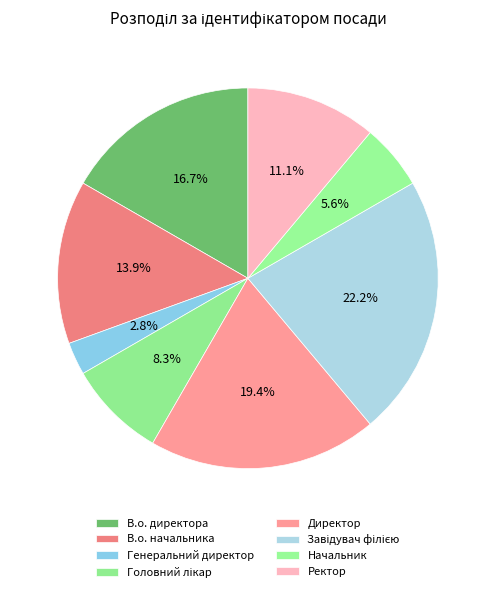

How many segments does this pie chart have?

8